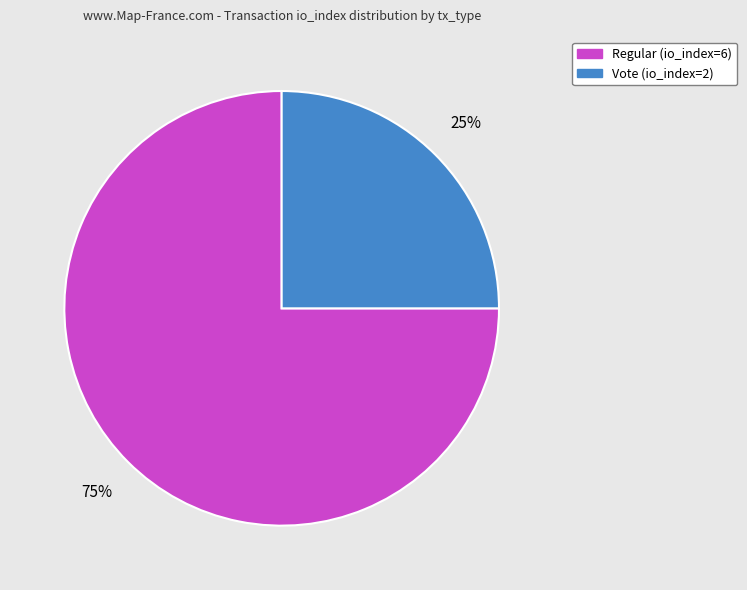

Between Regular (io_index=6) and Vote (io_index=2), which is larger?

Regular (io_index=6)